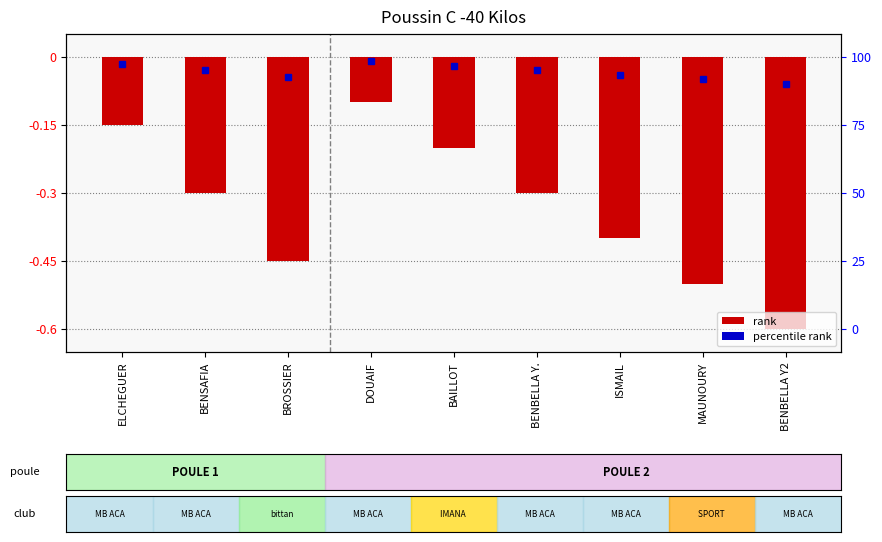

What is the difference between the values at ISMAIL and BENBELLA Y2?

0.2